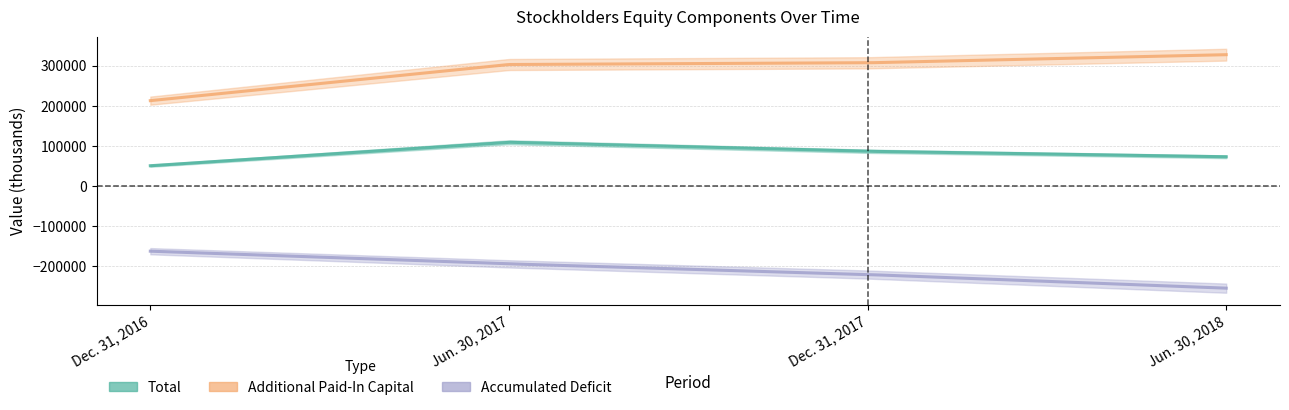

True or false: Total has more than 0 interior local peaks.

True